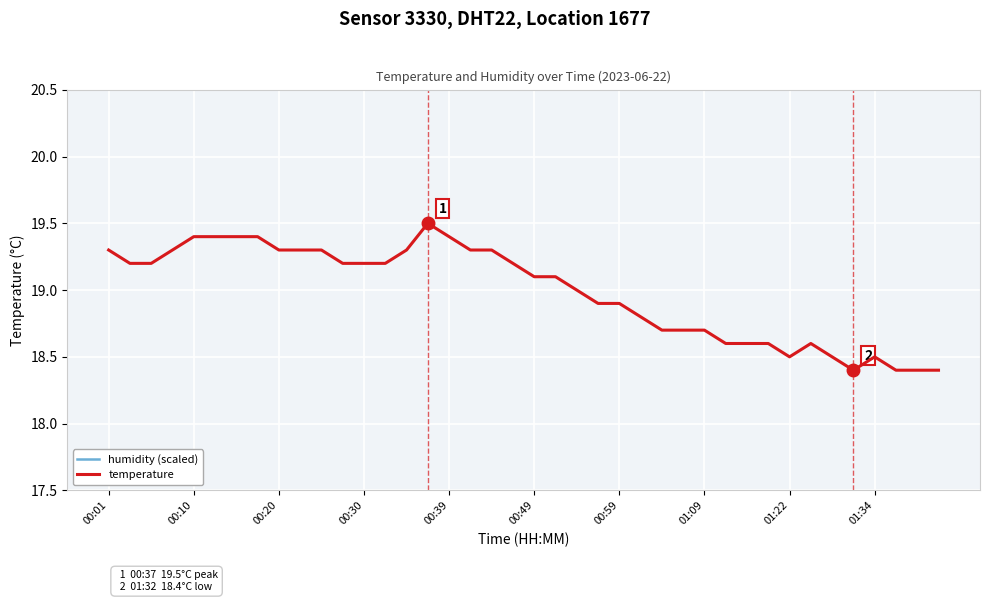

Reading left to right, list all the values displayed in this chart.

humidity (scaled): 21.5	21.5	21.5	21.5	21.5	21.5	21.5	21.5	21.5	21.5	21.5	21.5	21.5	21.5	21.5	21.5	21.5	21.5	21.5	21.5	21.5	21.5	21.5	21.5	21.5	21.5	21.5	21.5	21.5	21.5	21.5	21.5	21.5	21.5	21.5	21.5	21.5	21.5	21.5	21.5
temperature: 19.3	19.2	19.2	19.3	19.4	19.4	19.4	19.4	19.3	19.3	19.3	19.2	19.2	19.2	19.3	19.5	19.4	19.3	19.3	19.2	19.1	19.1	19.0	18.9	18.9	18.8	18.7	18.7	18.7	18.6	18.6	18.6	18.5	18.6	18.5	18.4	18.5	18.4	18.4	18.4